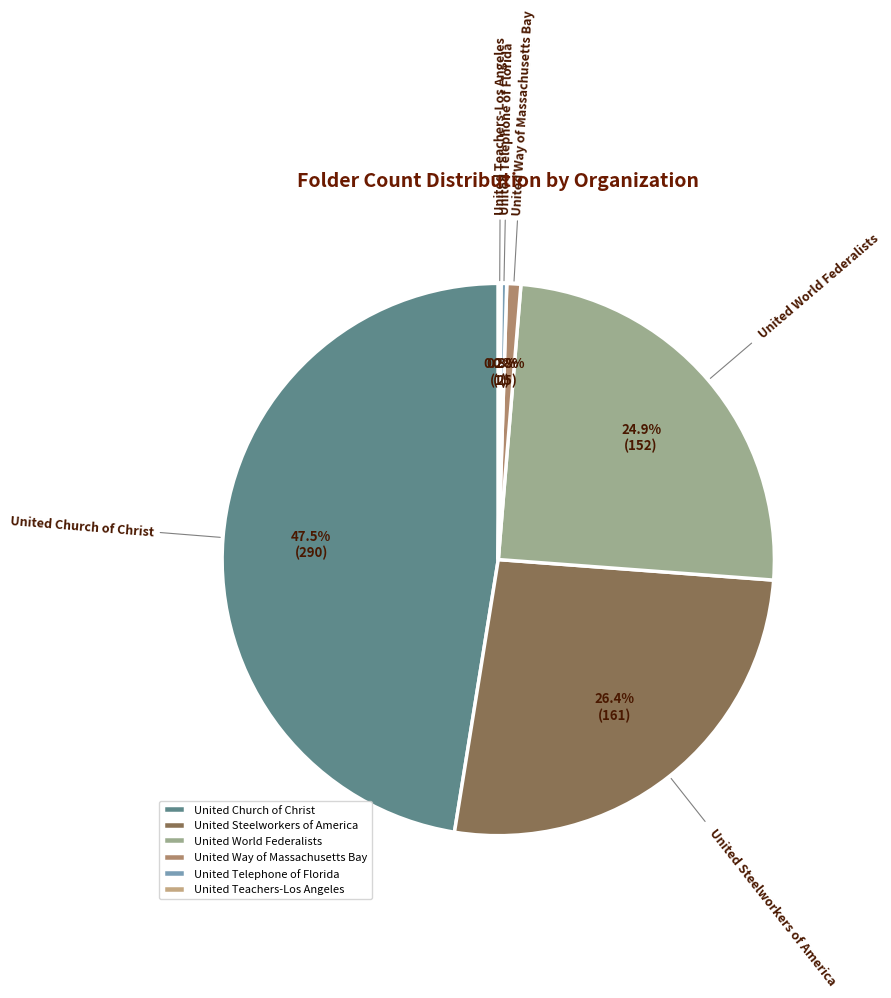

Does United Way of Massachusetts Bay represent more than half of the total?

No